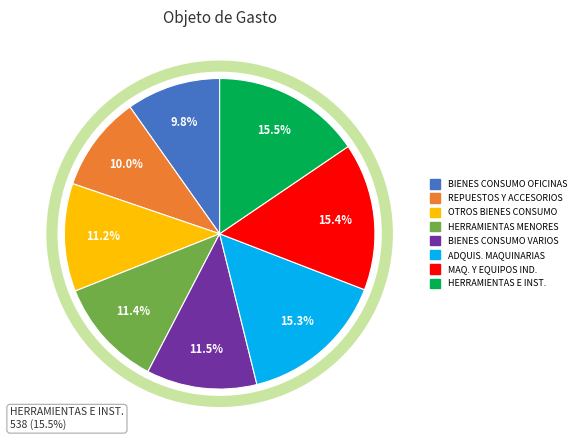

Count the number of slices in the pie.

8